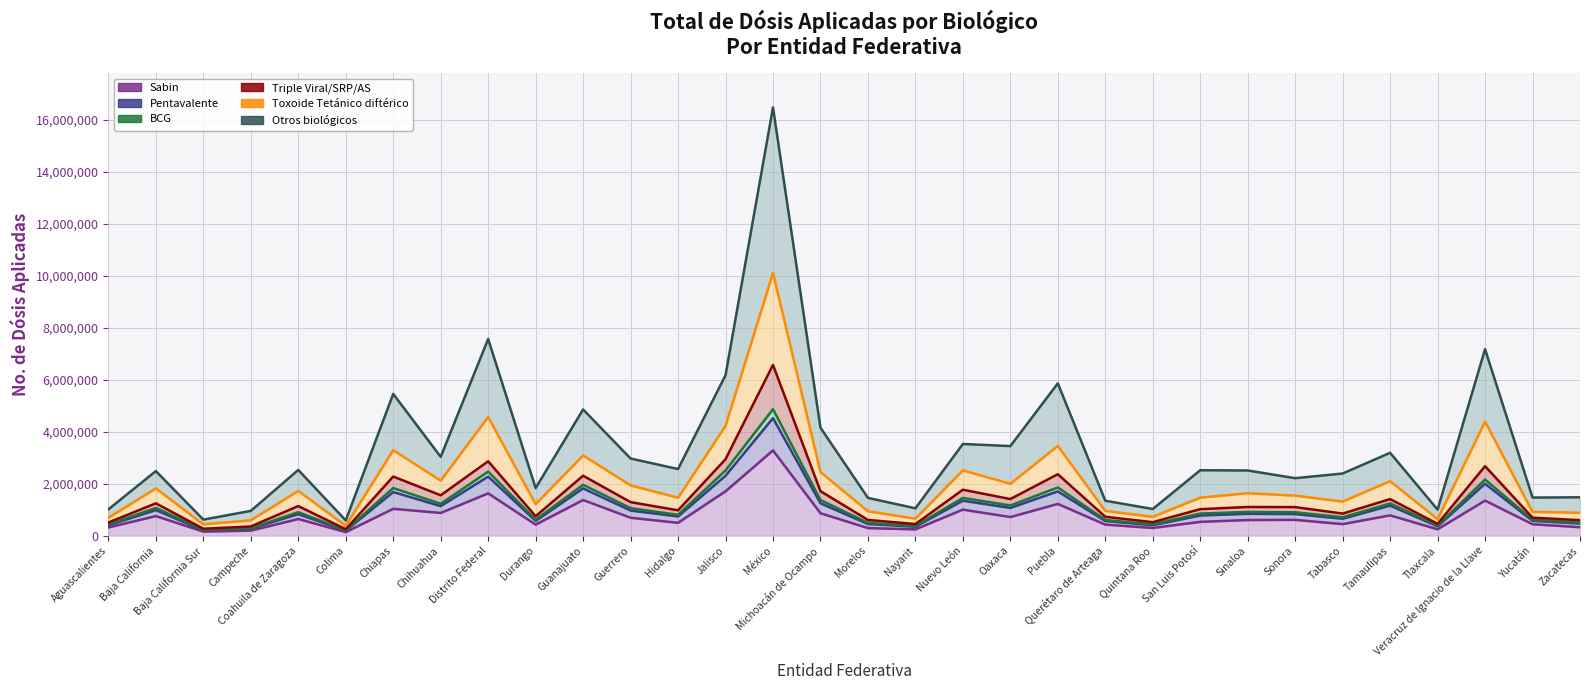

True or false: Otros biológicos has more than 0 interior local peaks.

True